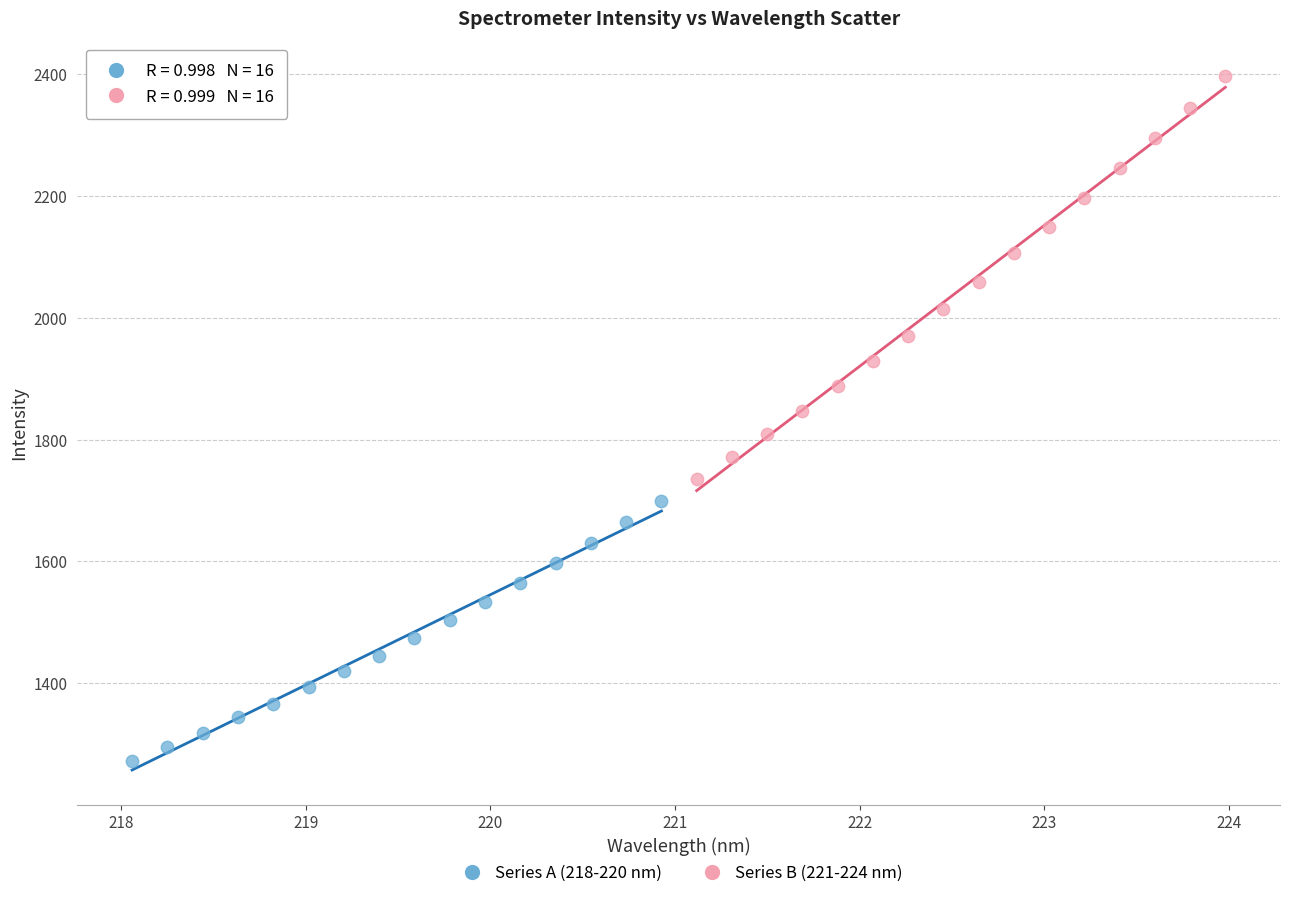

Which series contains the lowest Y value?

Series A (218-220 nm)